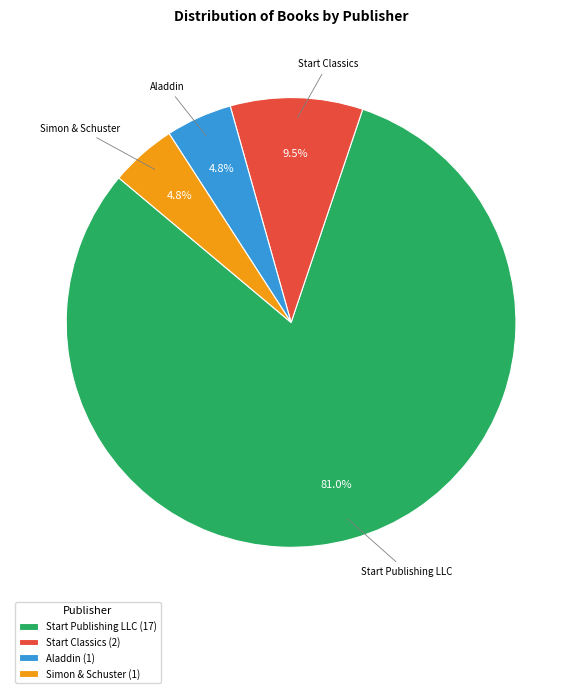

Which has a higher value, Aladdin or Start Classics?

Start Classics